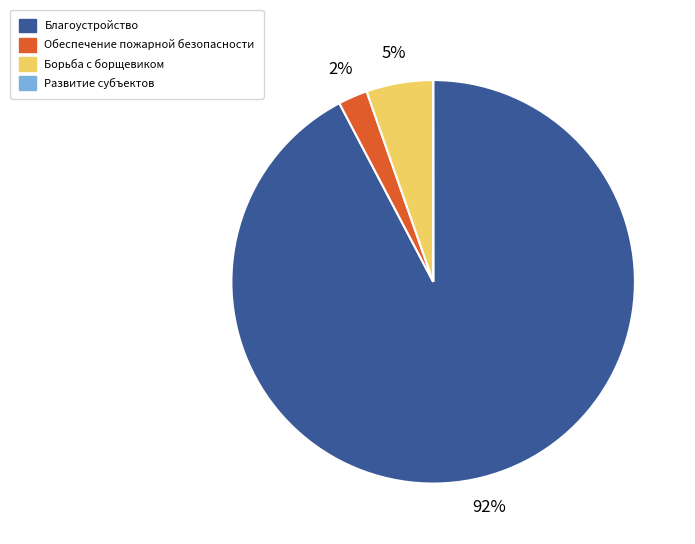

Which category has the biggest portion of the pie?

Благоустройство